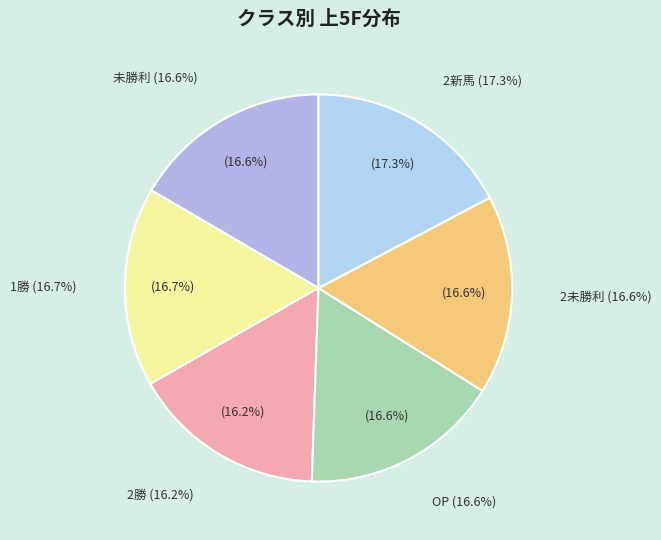

Combined, what portion of the pie is 2未勝利 and 2勝?

32.8%